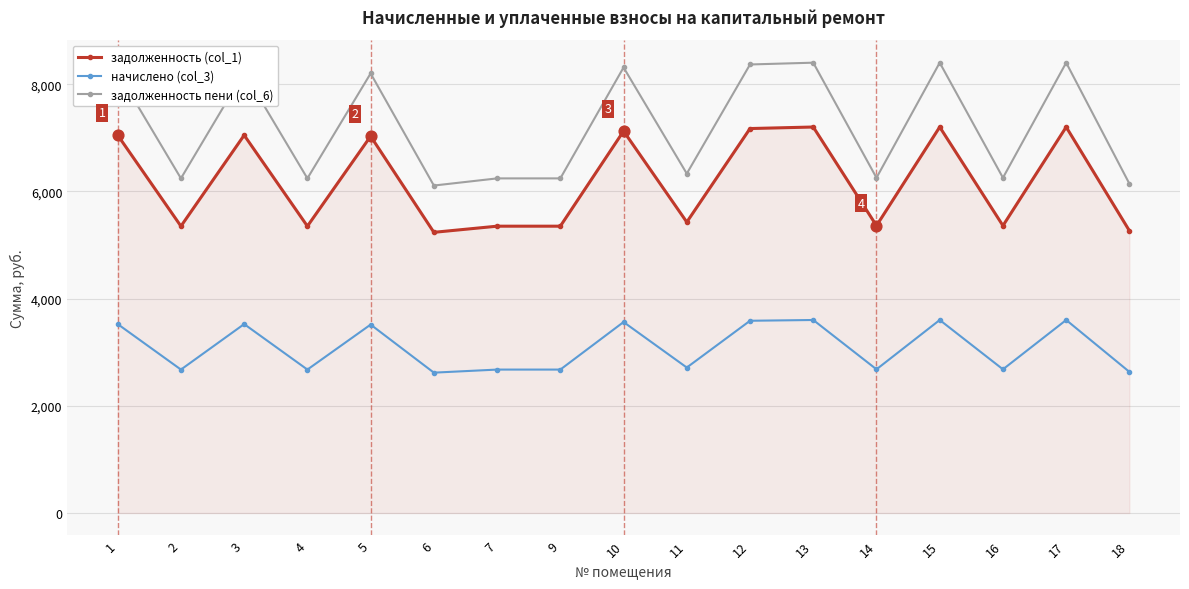

What is the total value across all series at 14?

14297.3